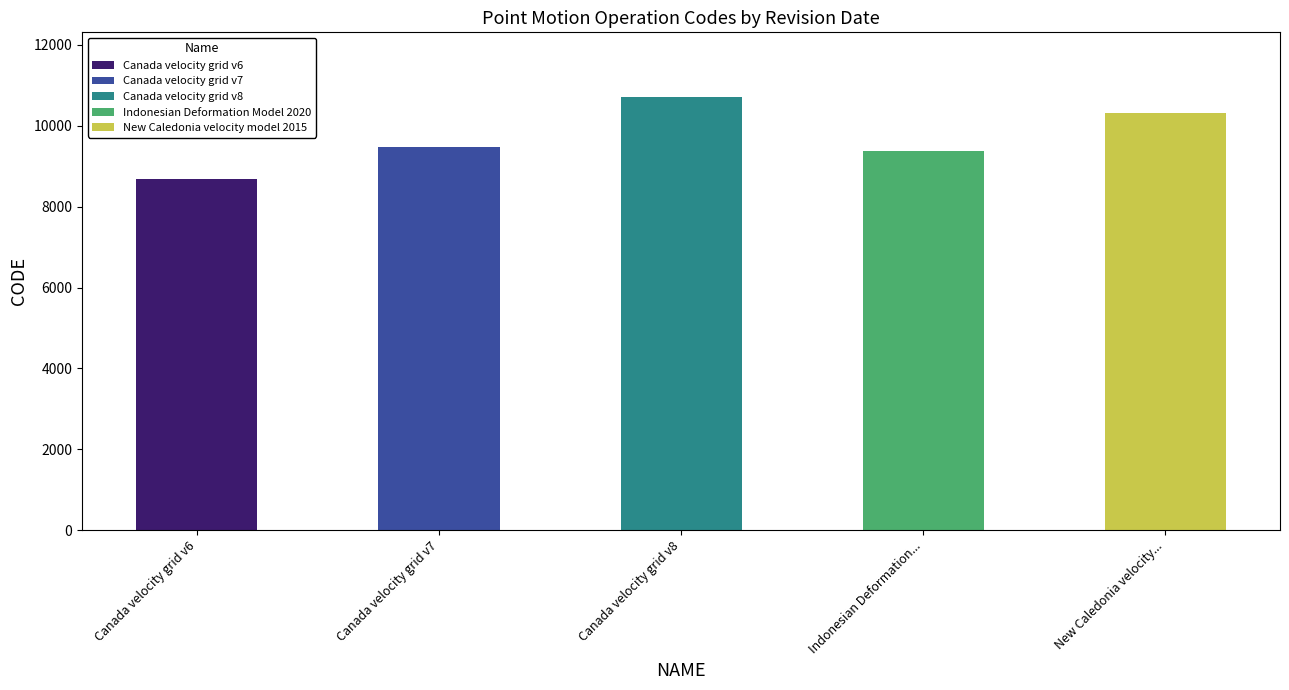

What is the difference between the maximum and minimum values?

2031